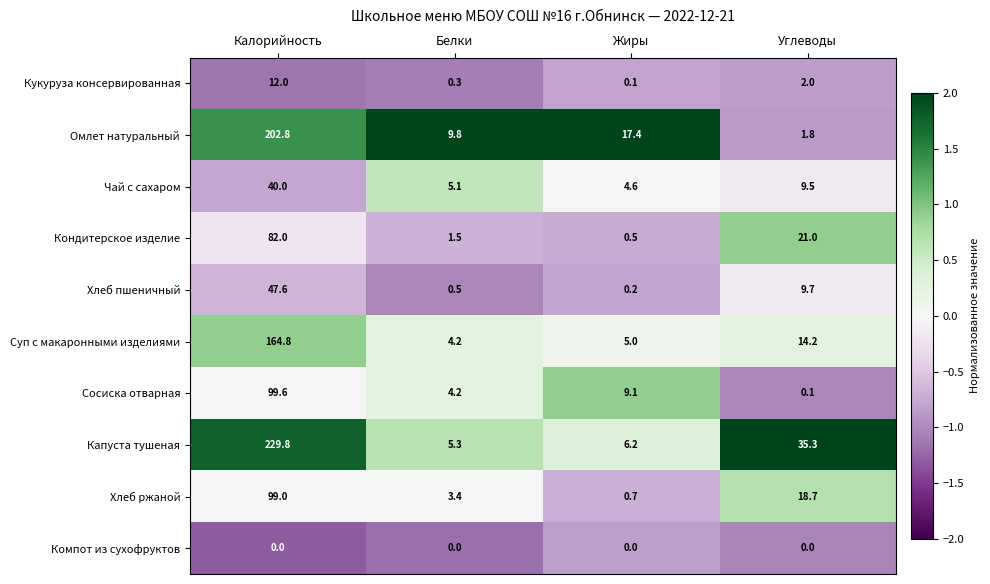

What is the difference between the Омлет натуральный values at Жиры and Белки?

7.6